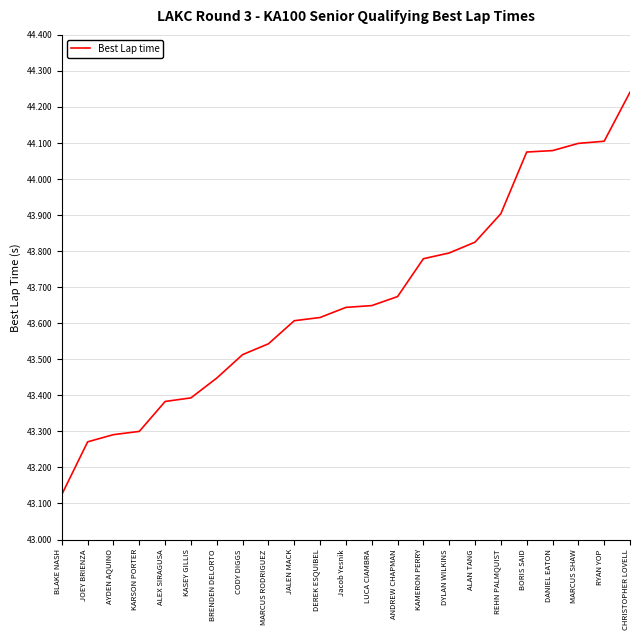

What is the difference between the values at CHRISTOPHER LOVELL and ANDREW CHAPMAN?

0.6